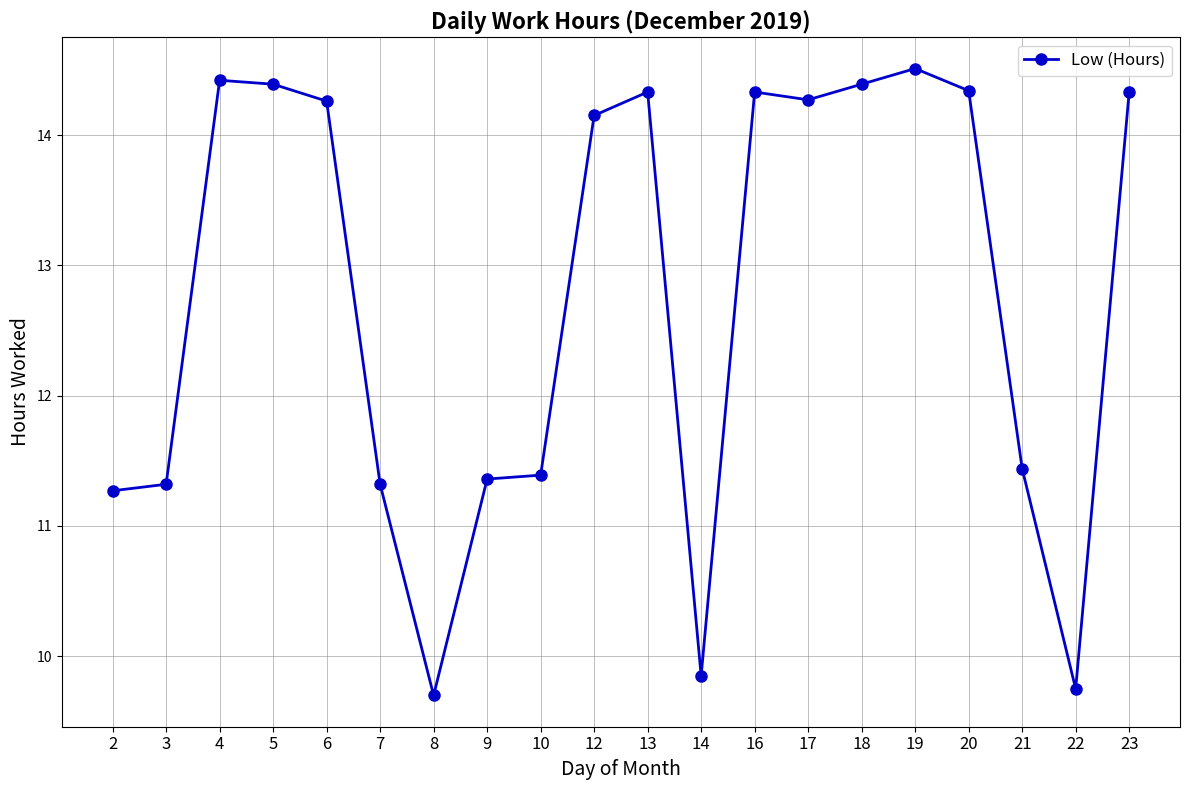

What is the difference between the maximum and minimum values?

4.8